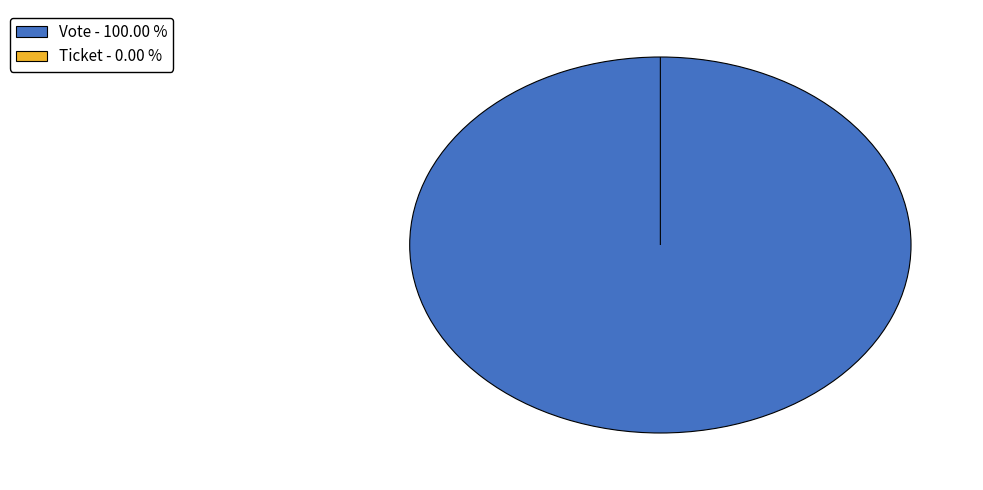

What is the change in value from Vote to Ticket?

-1